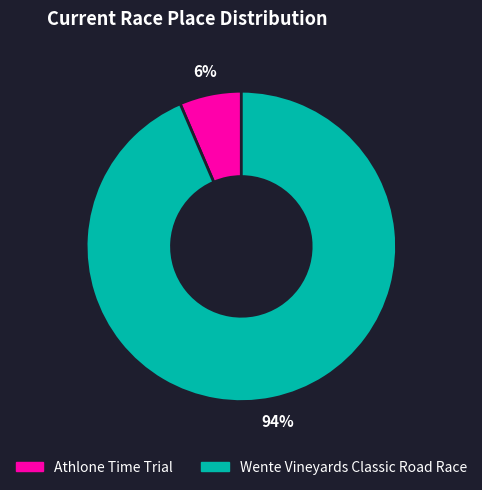

To the nearest percent, what is the combined percentage of Wente Vineyards Classic Road Race and Athlone Time Trial?

100%